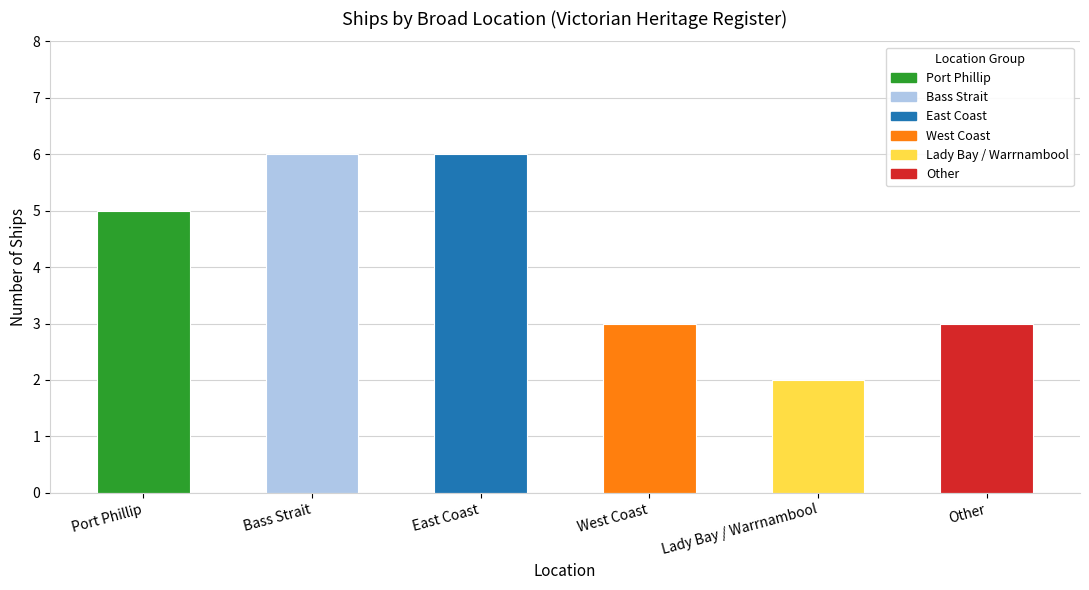

What is the change in value from Bass Strait to Lady Bay / Warrnambool?

-4